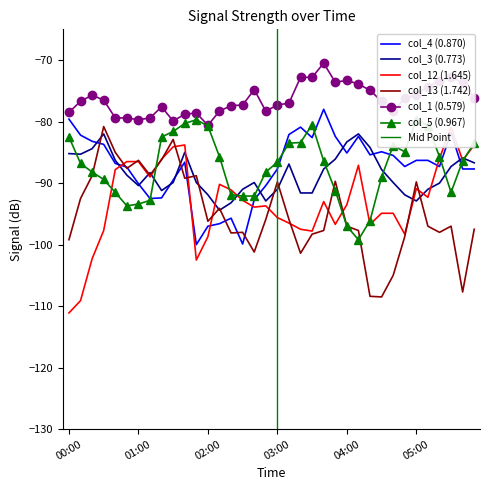

How many data points in col_1 (0.579) are above -76?

14